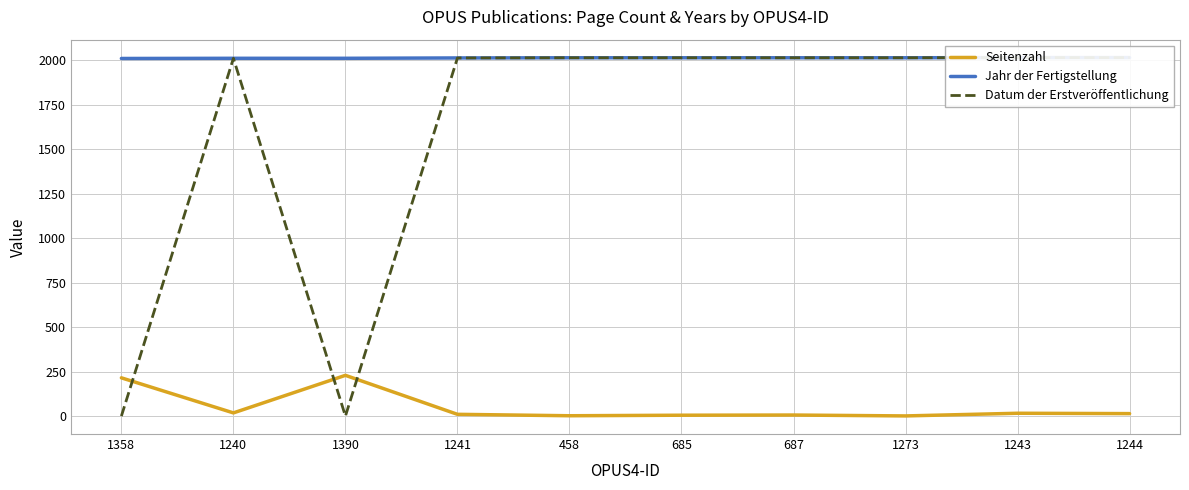

True or false: Datum der Erstveröffentlichung has more than 0 interior local peaks.

True